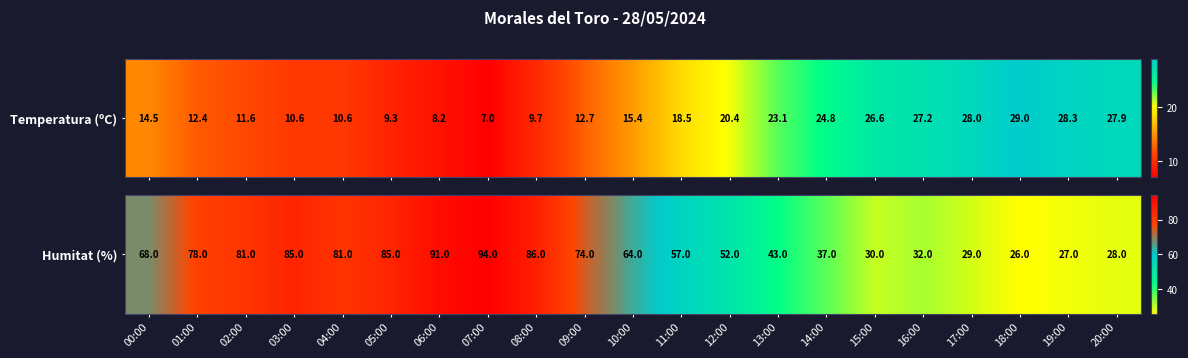

Approximately how many times larger is the value at 19:00 compared to 20:00?

1.0